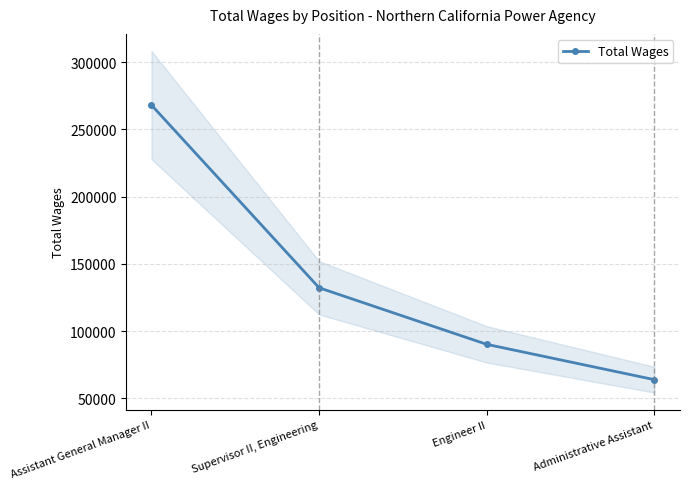

Between Supervisor II, Engineering and Engineer II, which is larger?

Supervisor II, Engineering